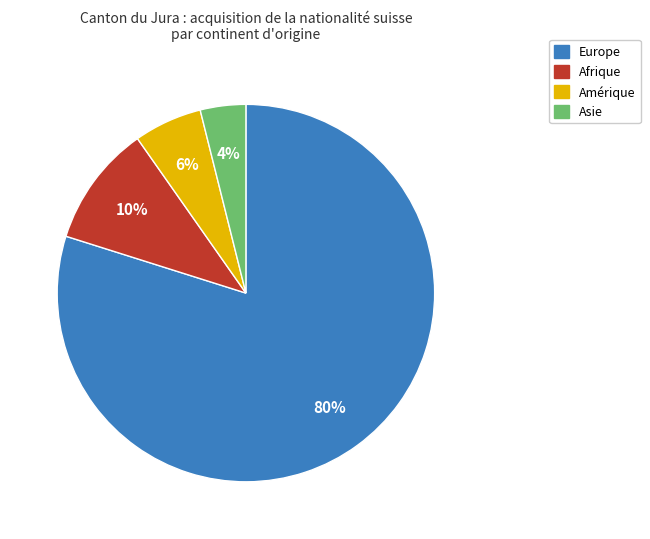

Is the sum of Asie and Europe greater than half?

Yes